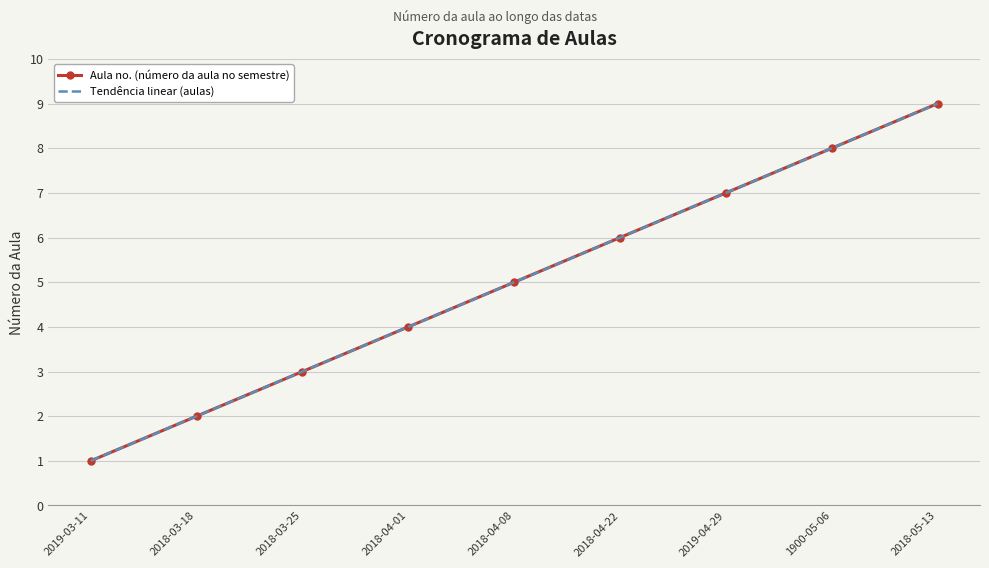

The value of Aula no. (número da aula no semestre) at 2018-03-25 is 1.7. True or false?

False